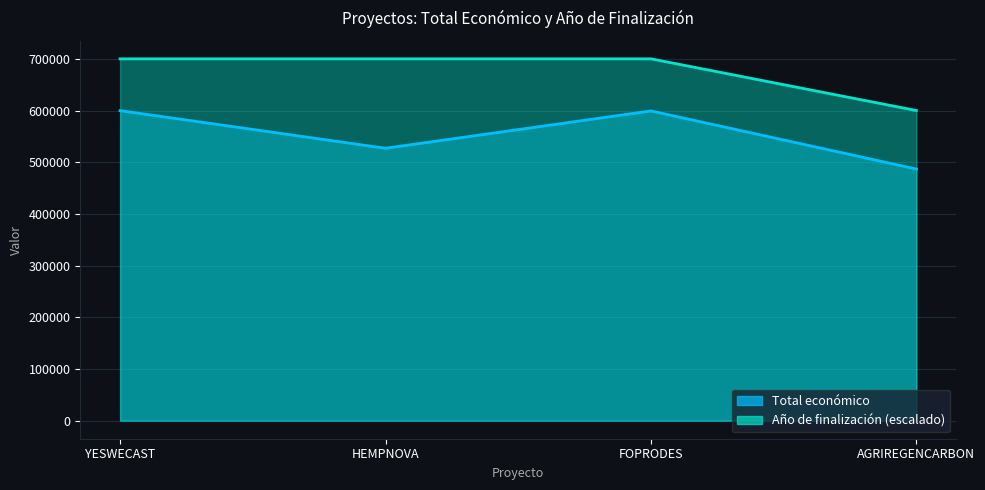

Reading left to right, what are all the values shown in this chart?

Total económico: 599792	526962	599211	486756
Año de finalización: 700000	700000	700000	600000